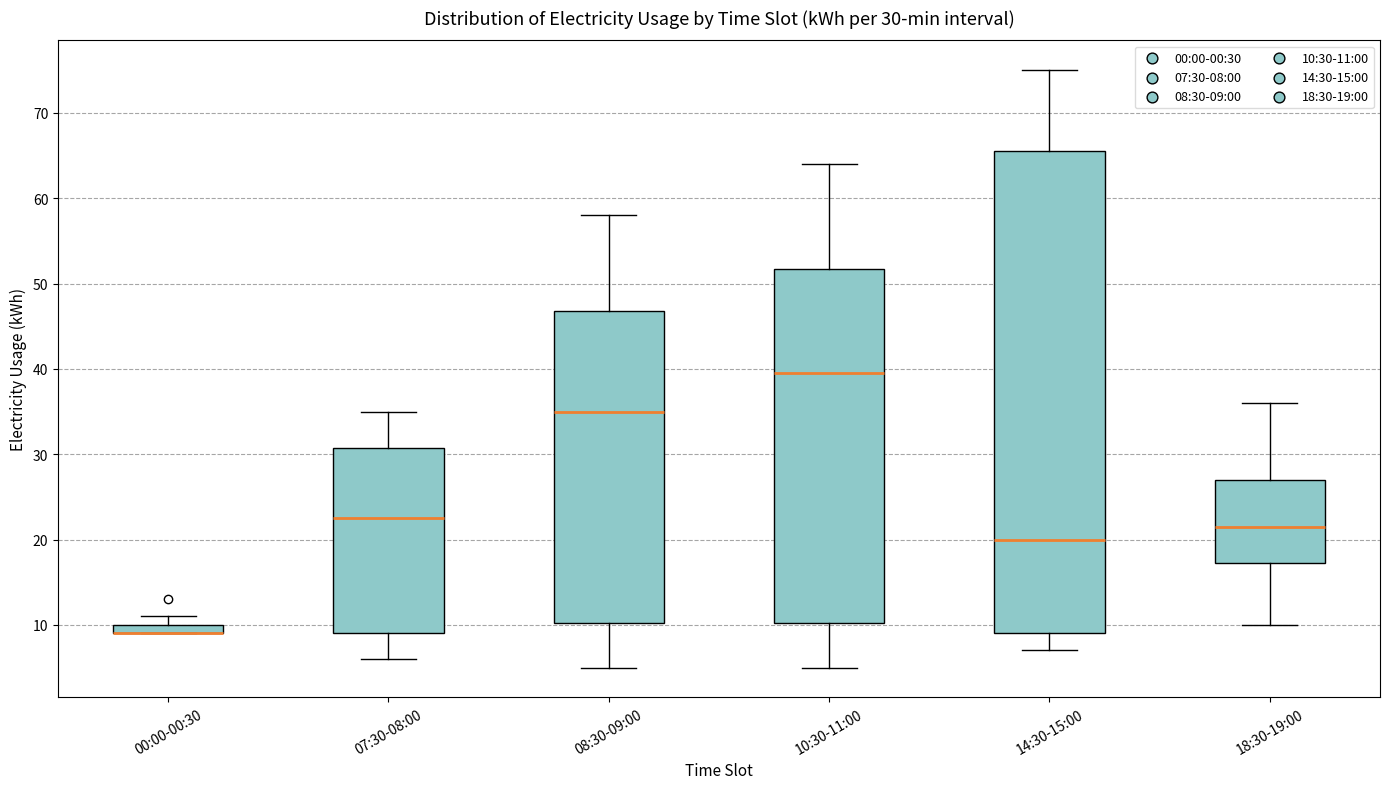

Comparing the boxes themselves (not the whiskers), which one is the tallest?

14:30-15:00